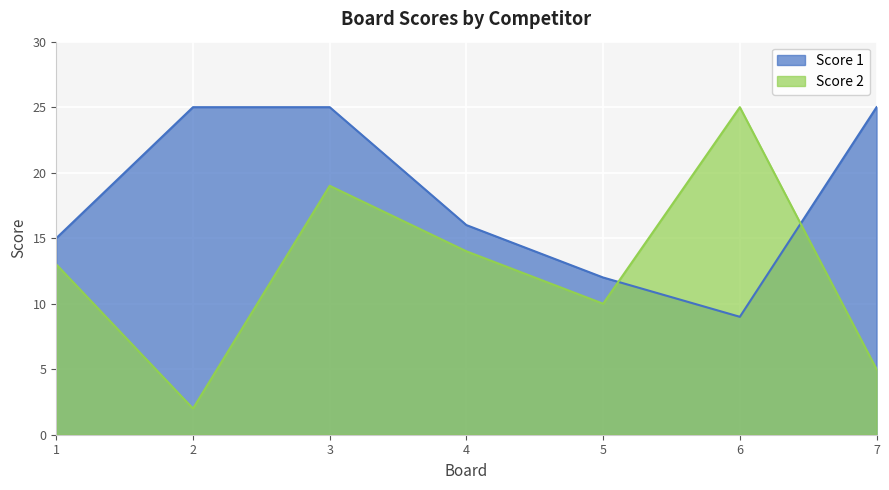

What value does the Score 2 series have at 7?

5